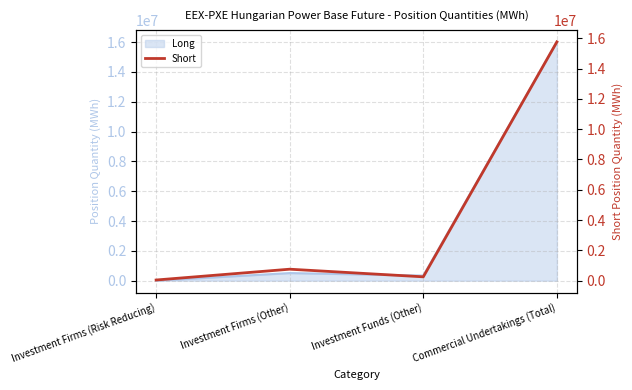

What is the label of the 2nd point from the left?

Investment Firms (Other)